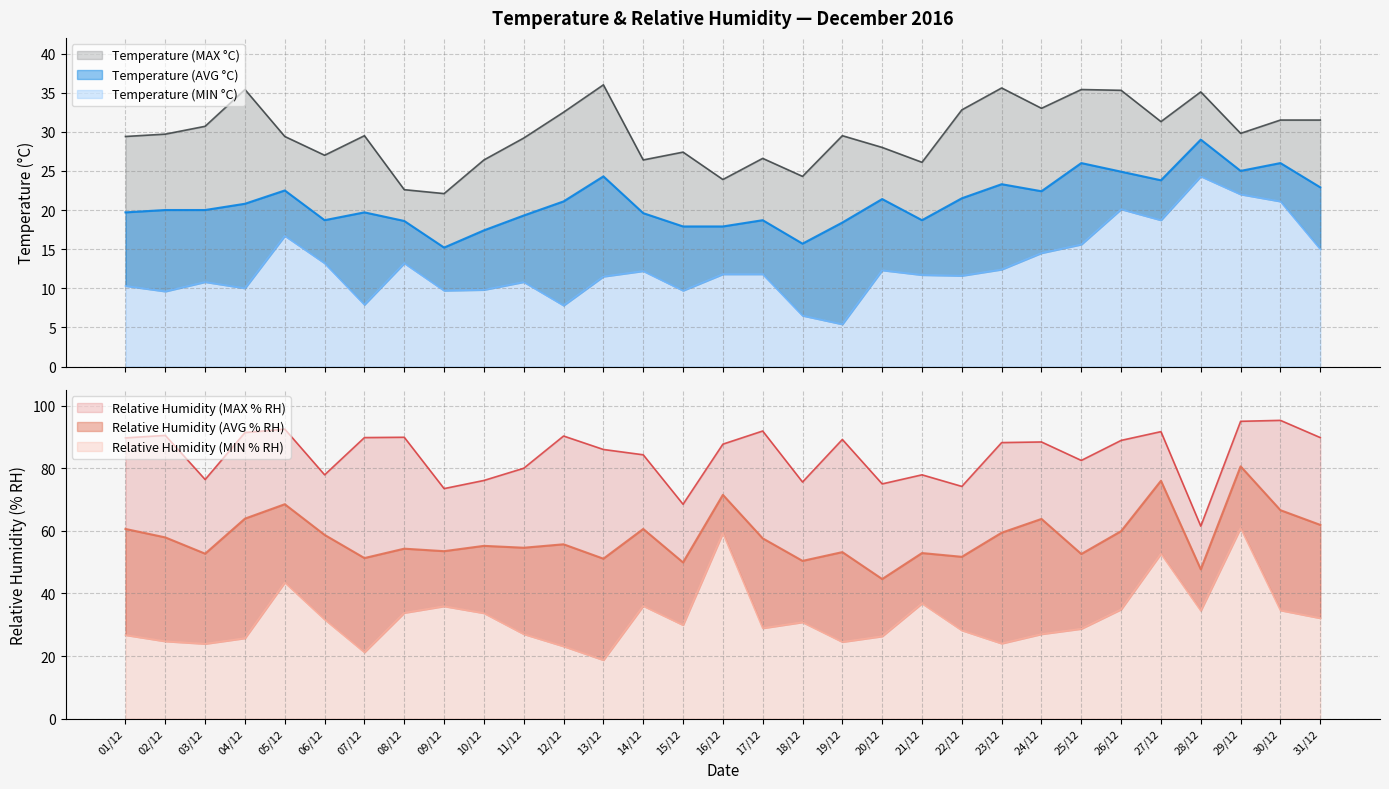

Which series changed the most between 03/12 and 05/12?

Relative Humidity (MIN % RH)